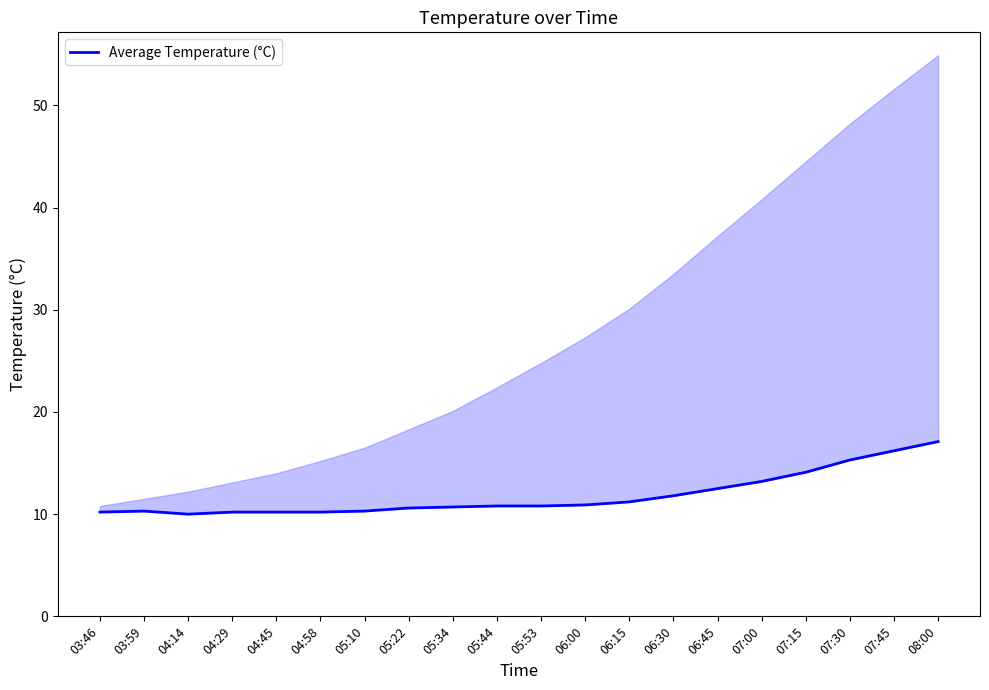

Is this an area chart (filled region under the line)?

No